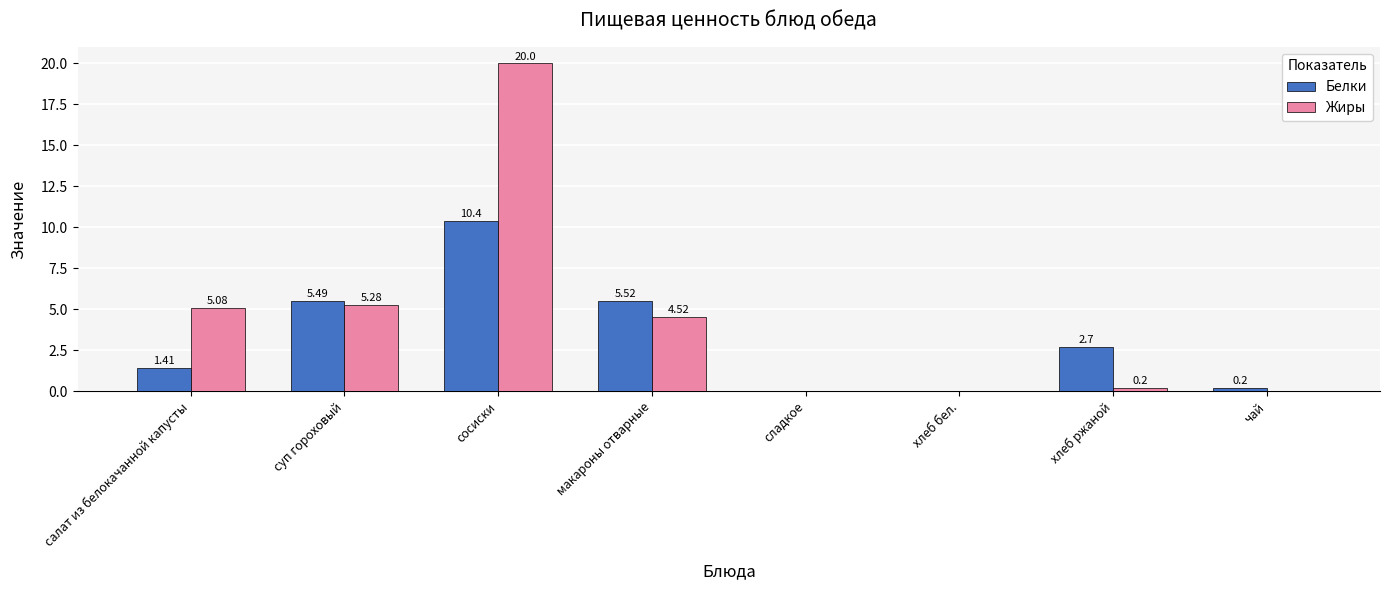

Which series changed the most between суп гороховый and чай?

Белки